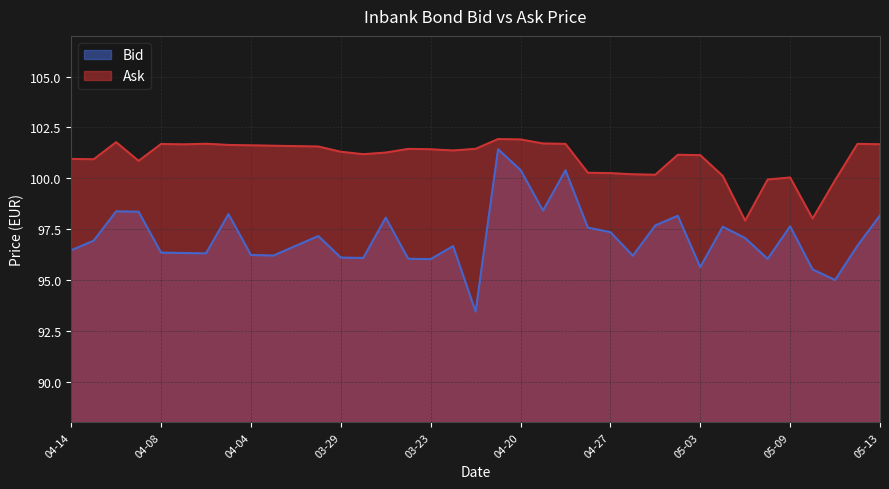

At how many categories does at least one series exceed 97?

37